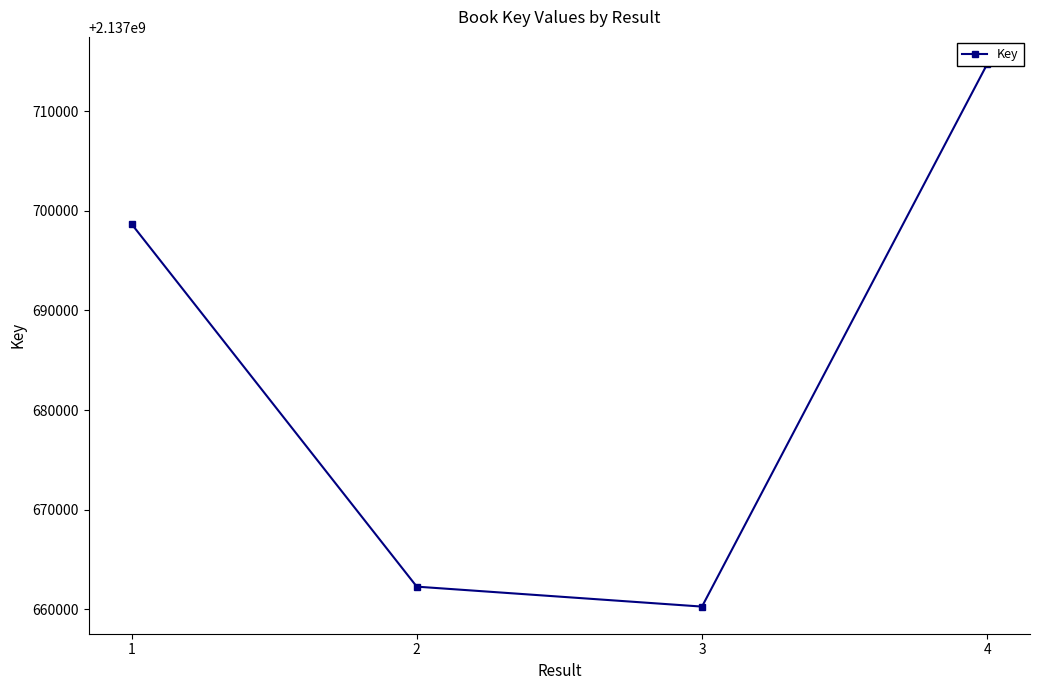

How many lines are shown in the chart?

1